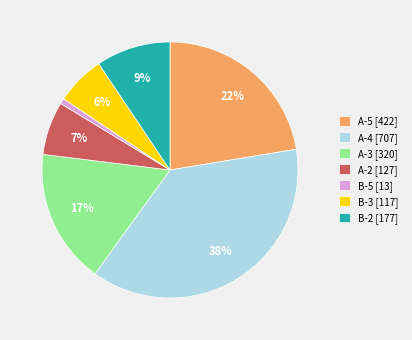

Is there any slice that represents more than half of the pie?

No